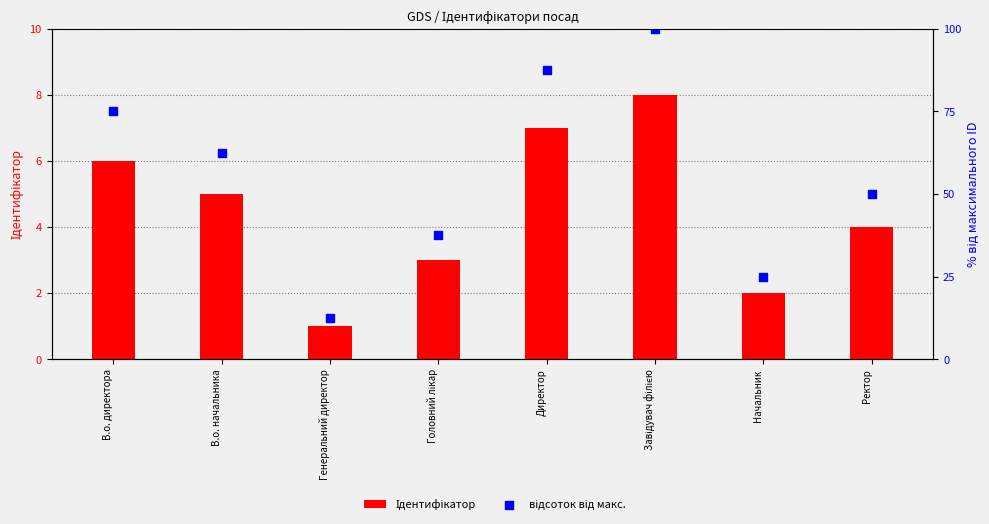

Which series reaches the minimum Y coordinate?

Ідентифікатор